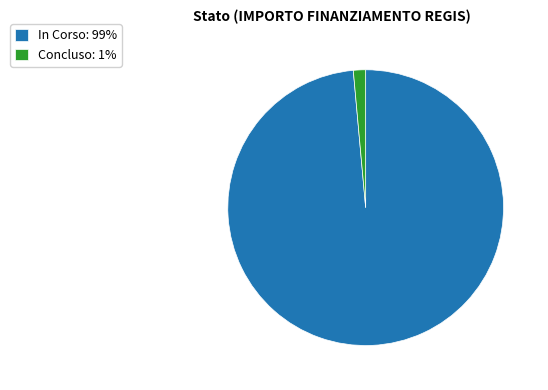

Is the sum of Concluso: 1% and In Corso: 99% greater than half?

Yes